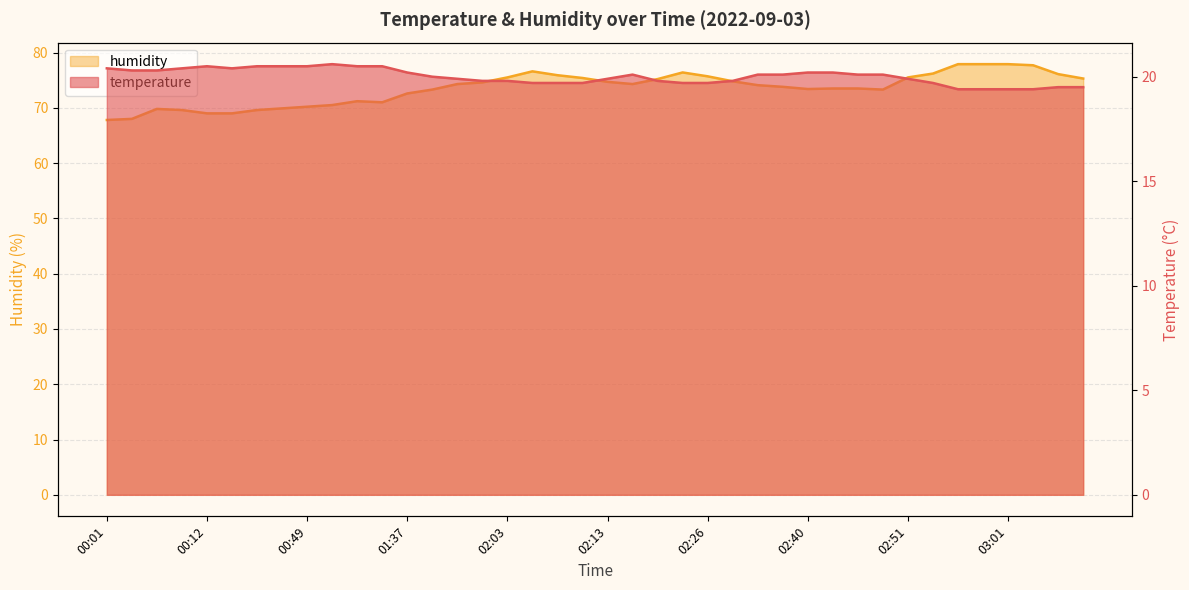

What is the difference between the second highest and minimum values in the humidity series?

10.1